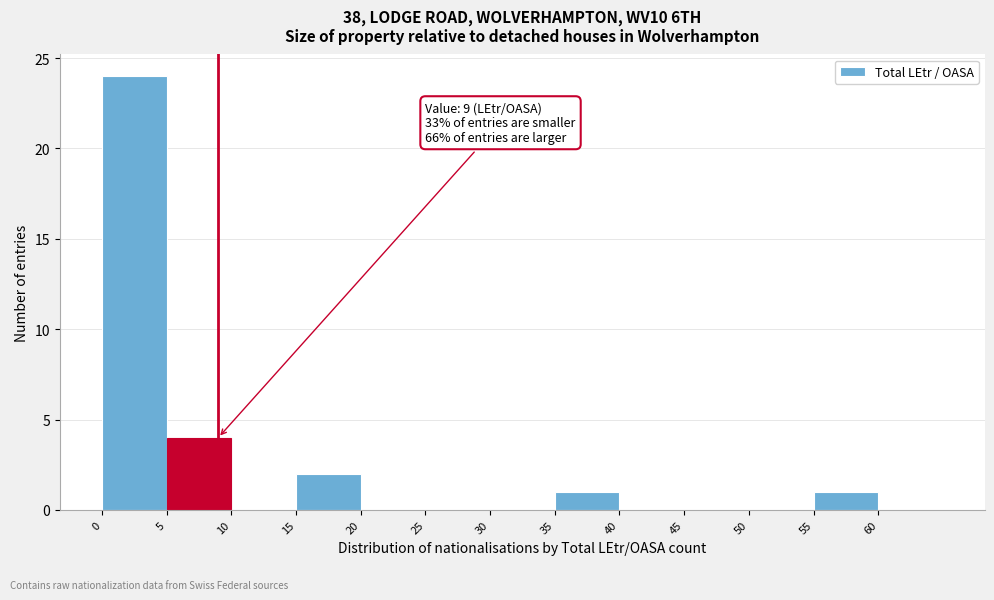

Over which range of the x-axis is the bar tallest?

0 to 5